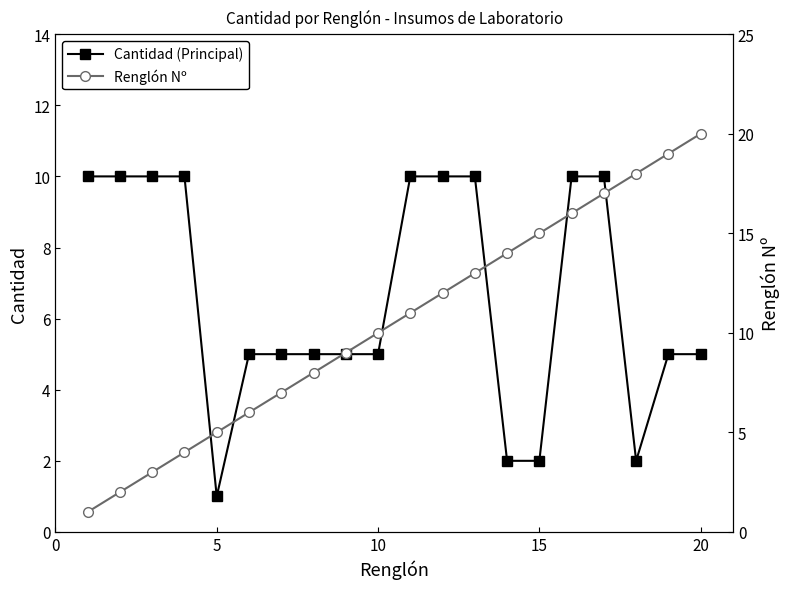

After their last crossing, which series has the higher values: Renglón Nº or Cantidad (Principal)?

Renglón Nº